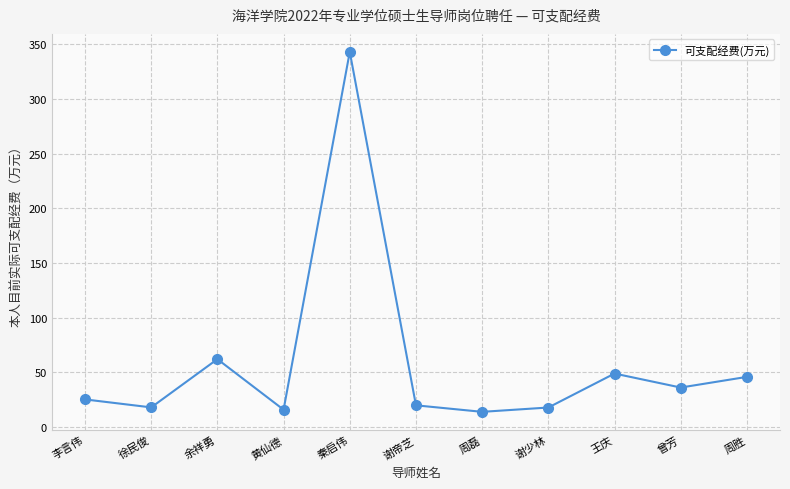

Approximately how many times larger is the value at 周胜 compared to 徐民俊?

2.5